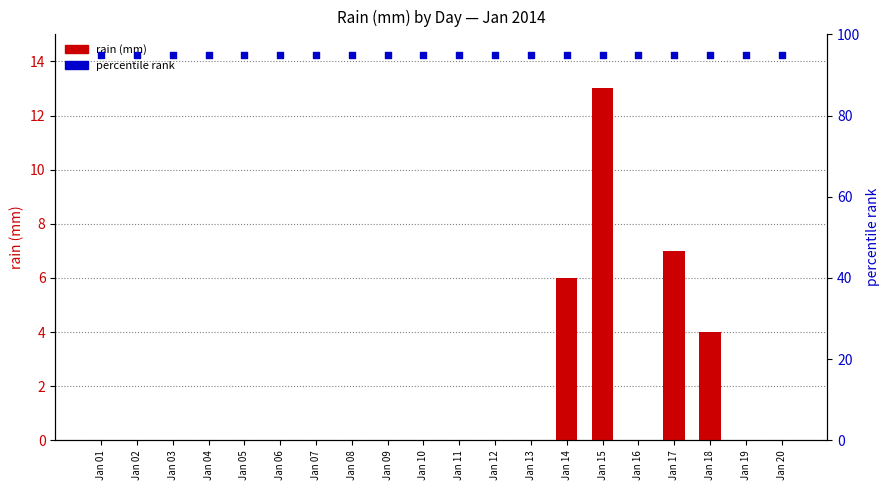

Which series has the largest total across all categories?

percentile rank